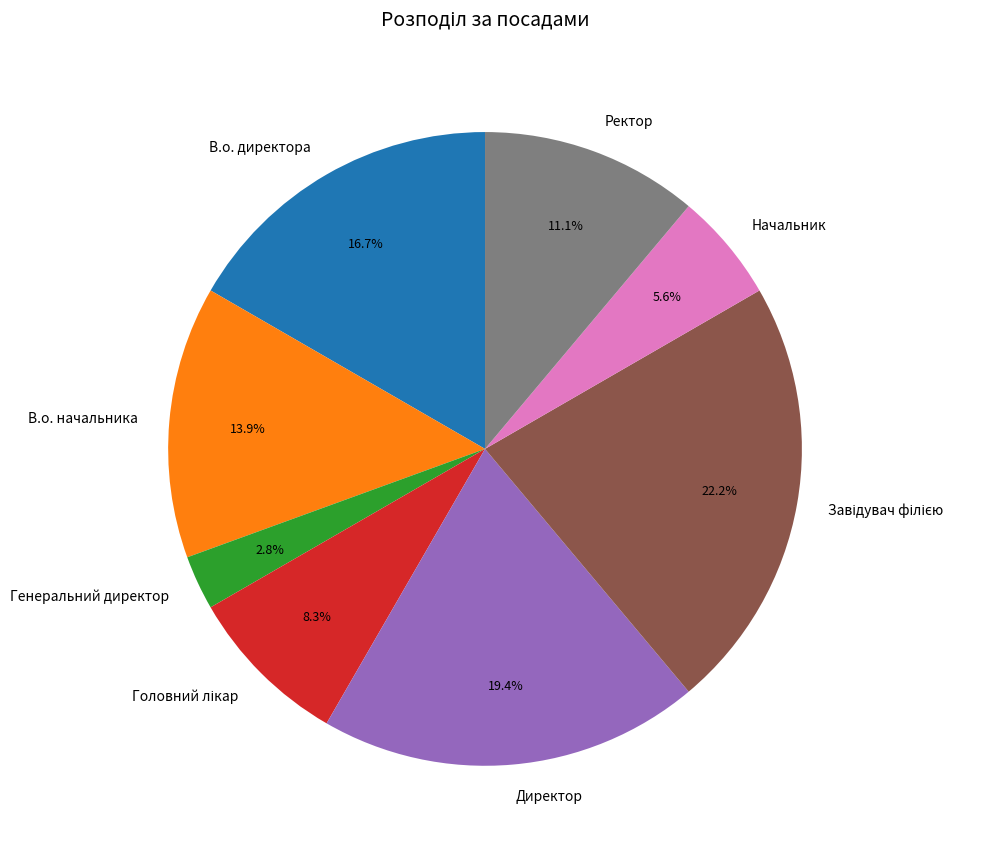

To the nearest percent, what is the difference between the largest and smallest slice percentages?

19%